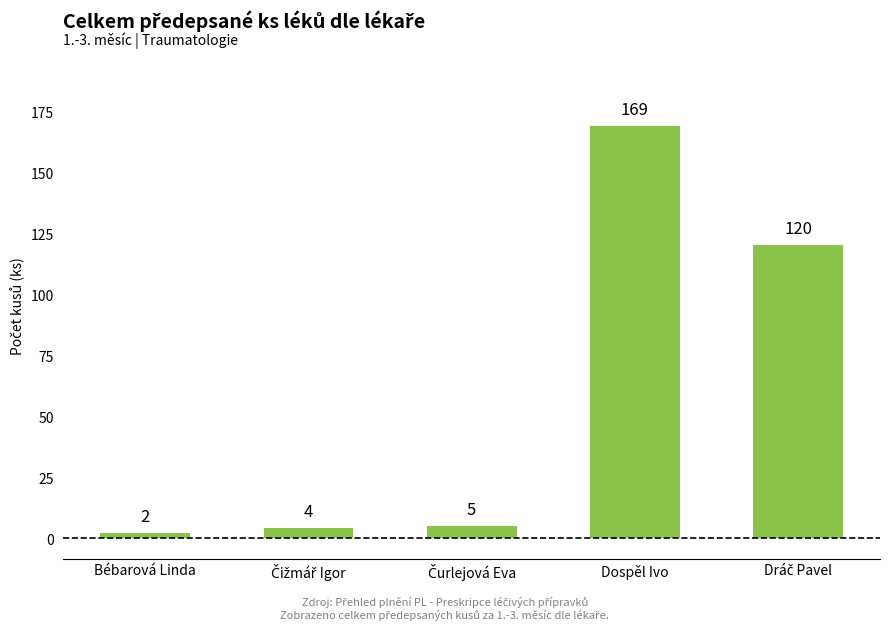

What is the value of the 4th bar from the left?

169